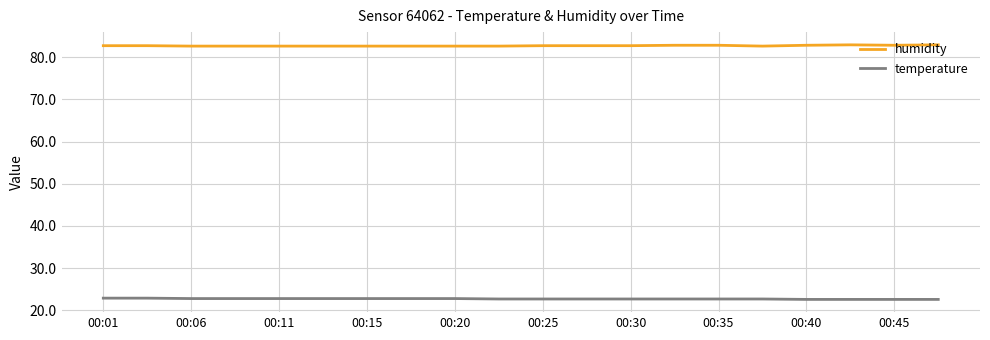

What is the minimum value for temperature?

22.6